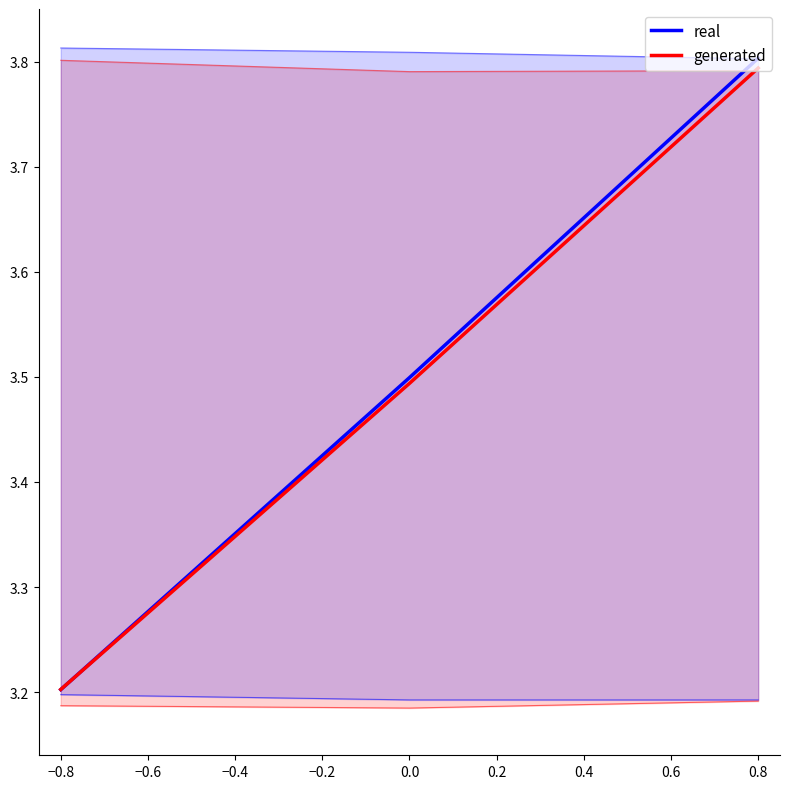

How many lines are shown in the chart?

2